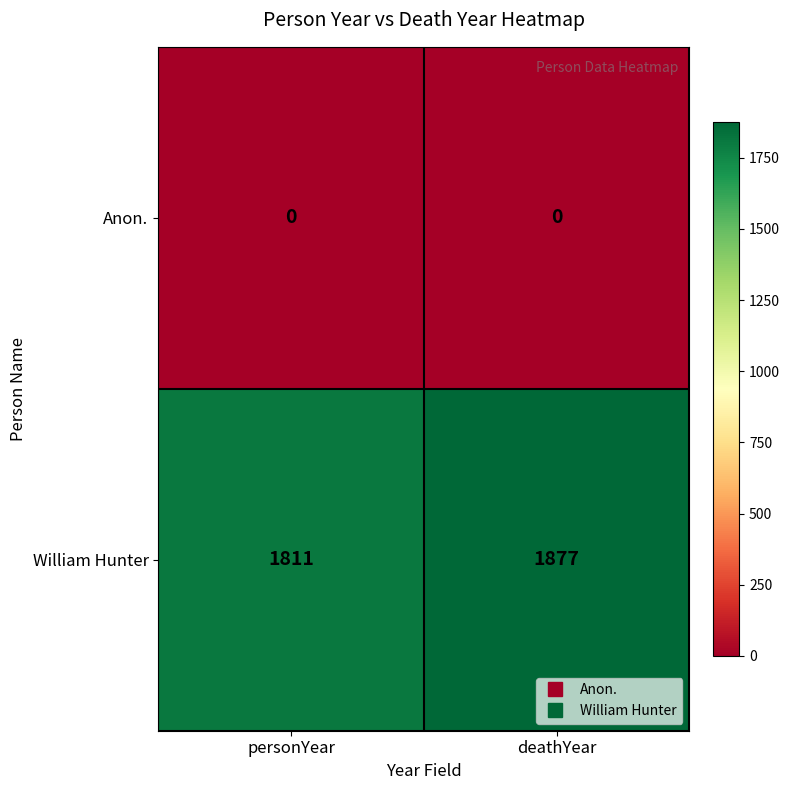

What is the spread (max minus min) of values at personYear?

1811